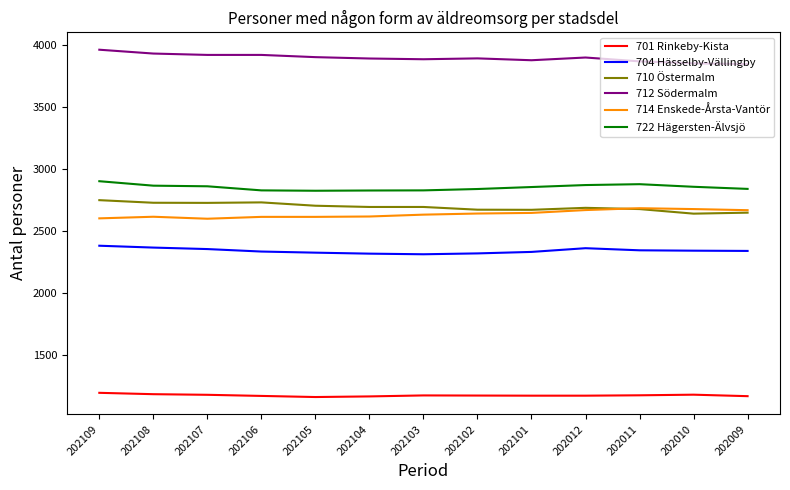

What is the greatest value displayed?

3964